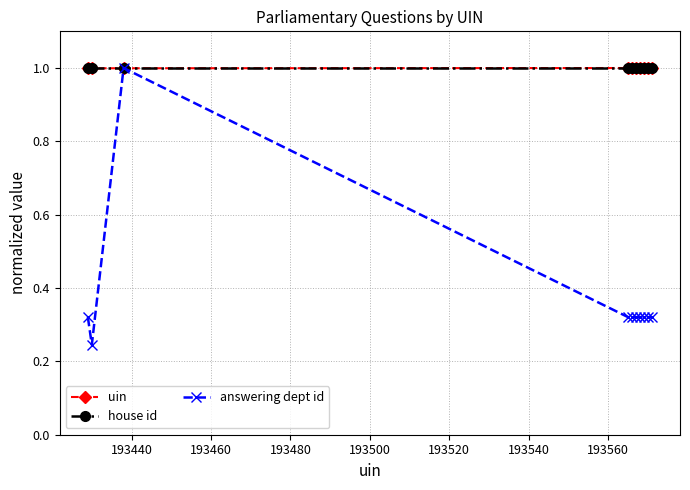

At how many categories does at least one series exceed 0?

10